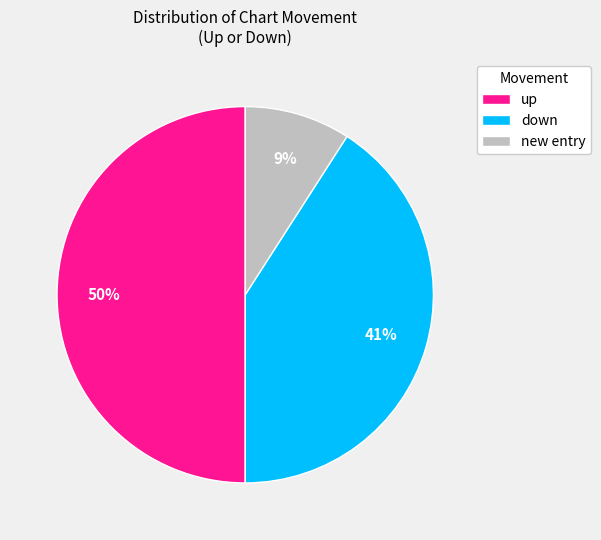

What is the largest slice in the pie chart?

up